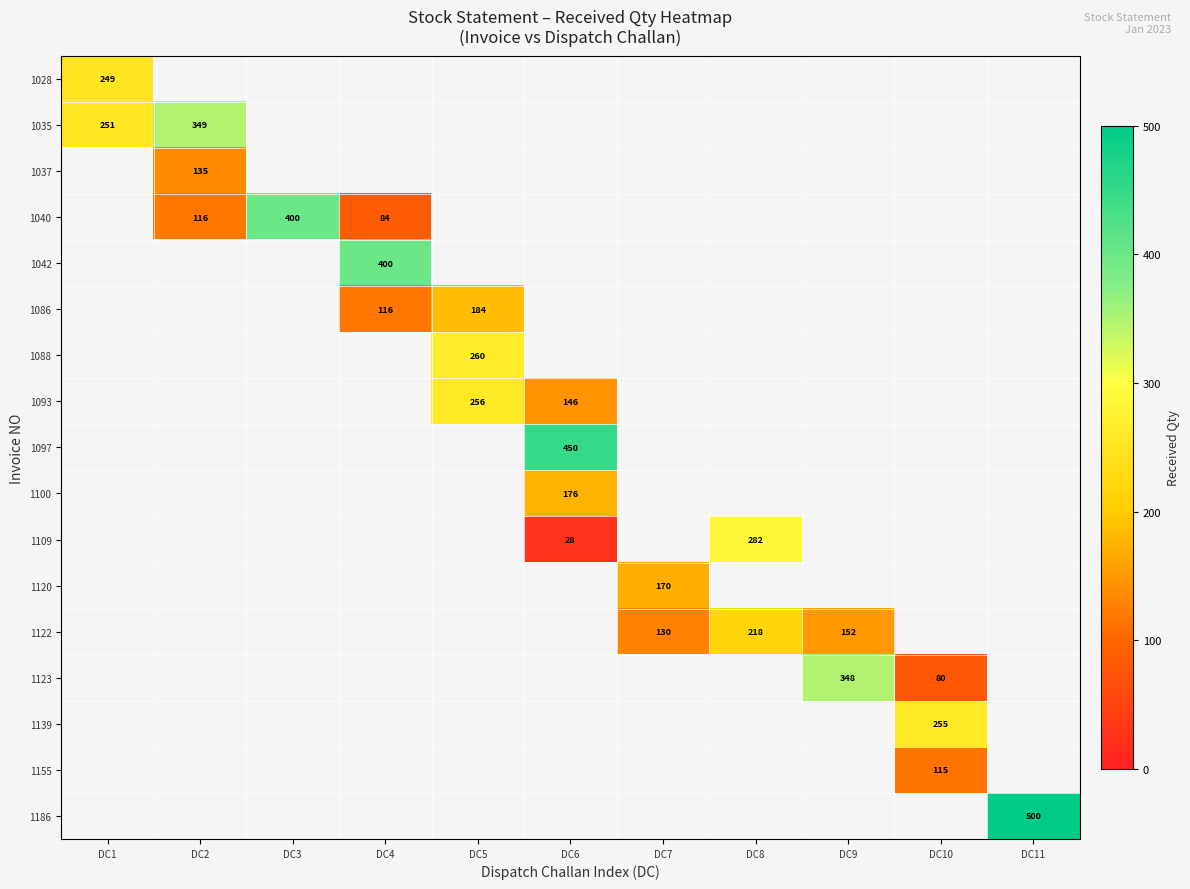

How many distinct data groups are displayed?

17